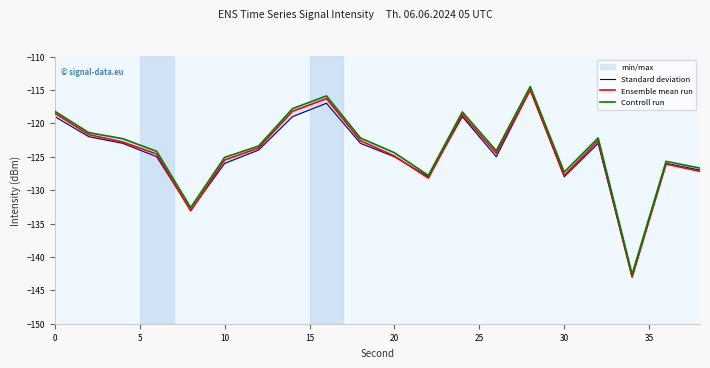

What is the maximum value for Controll run?

-114.5